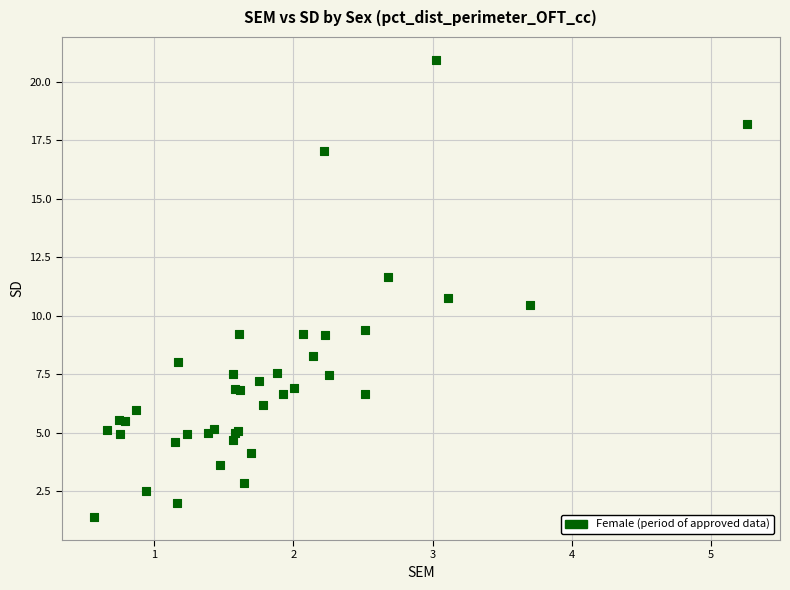

What Y value in the scatter plot is closest to 11?

10.8